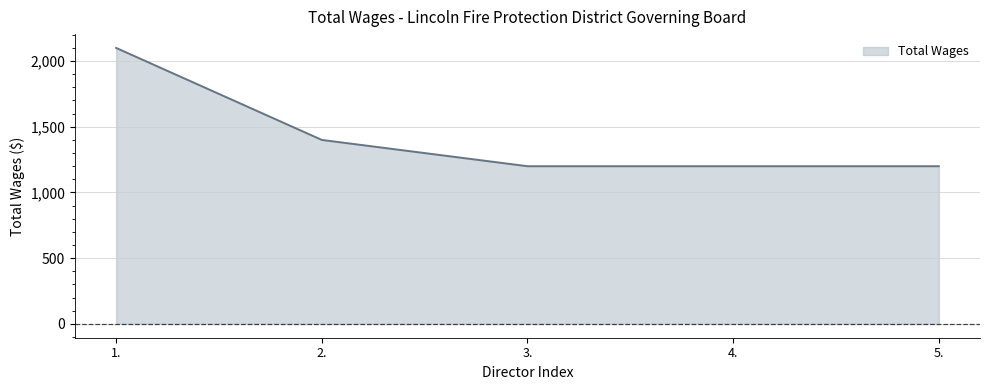

Is it true that the value at 3. is 1200?

True